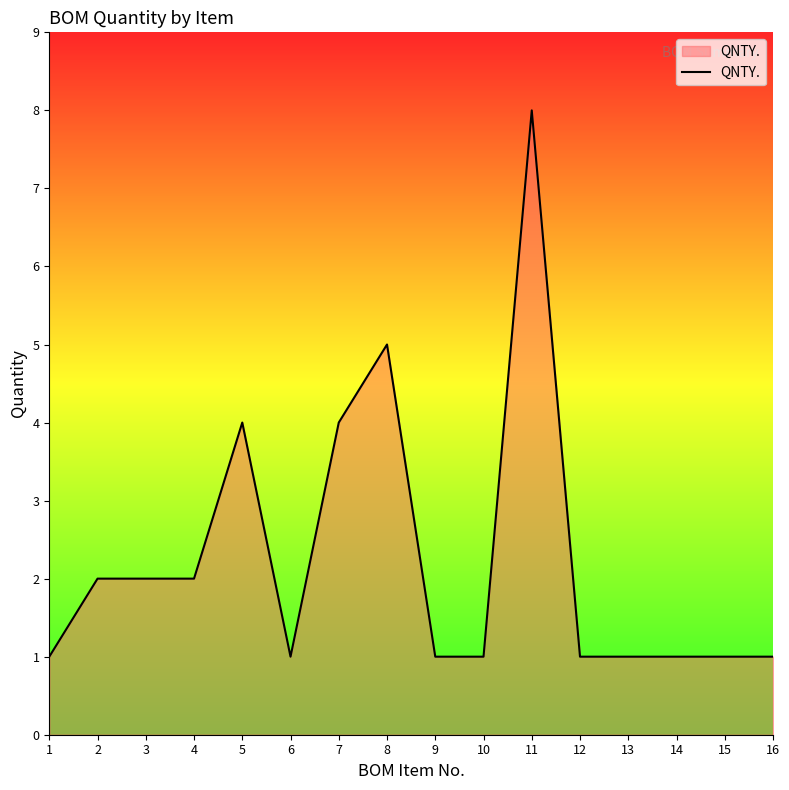

What is the greatest value displayed?

8